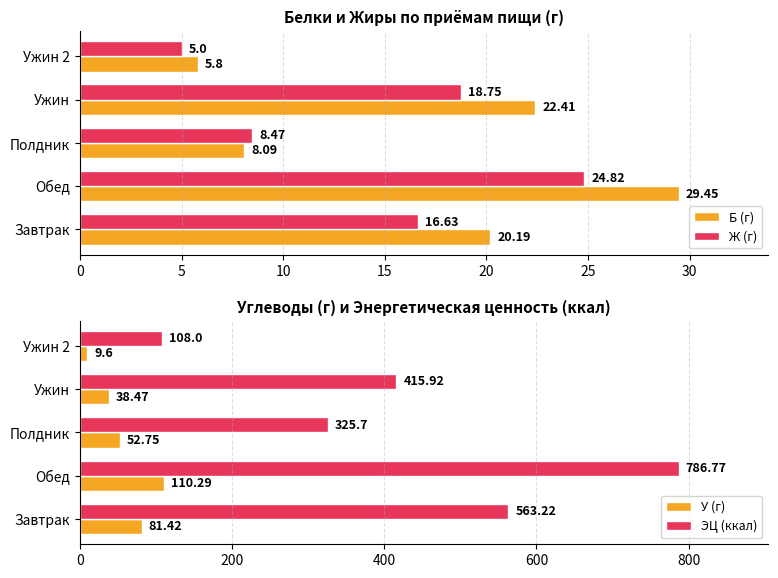

List the series in order of their peak value, highest first.

ЭЦ (ккал), У (г), Б (г), Ж (г)